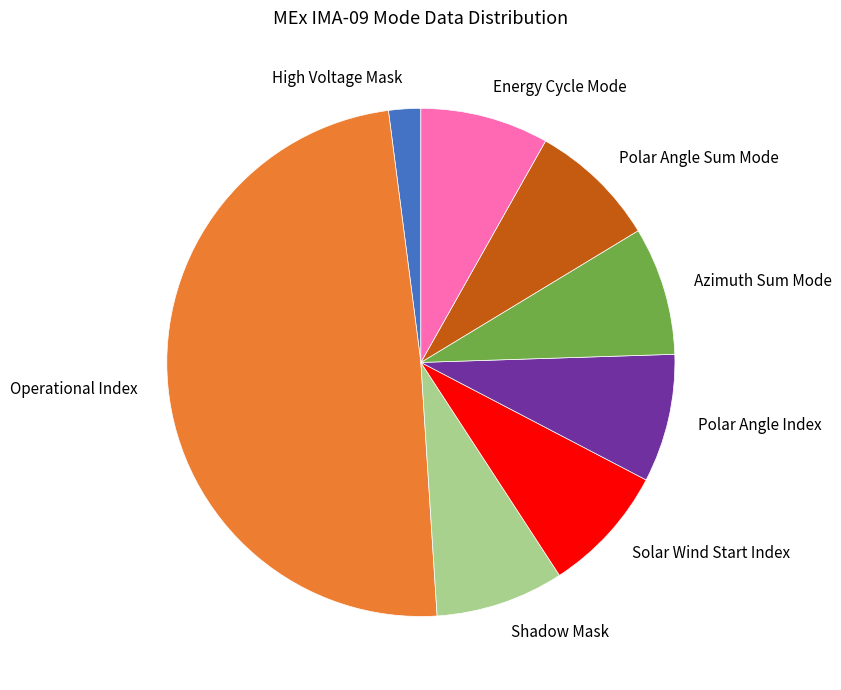

Which slice is the smallest?

High Voltage Mask